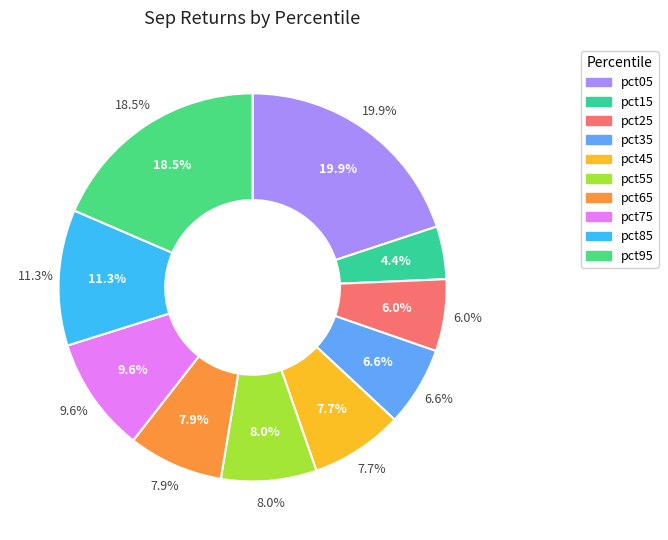

Is there any slice that represents more than half of the pie?

No